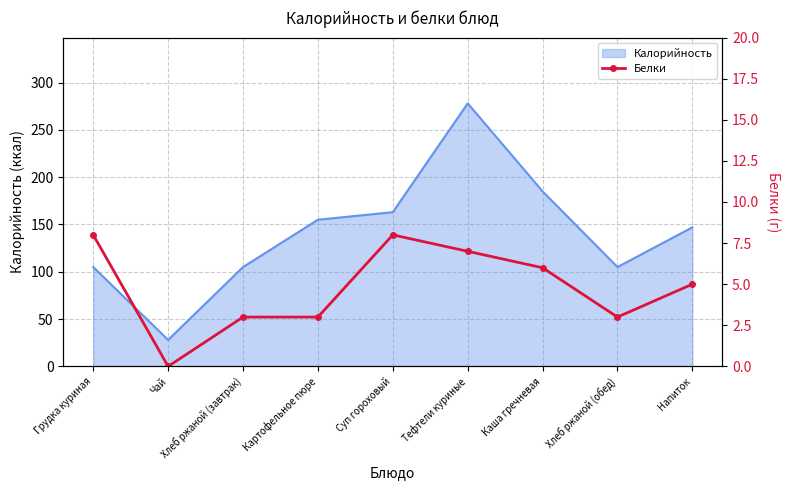

How many values are between 3 and 7?

6